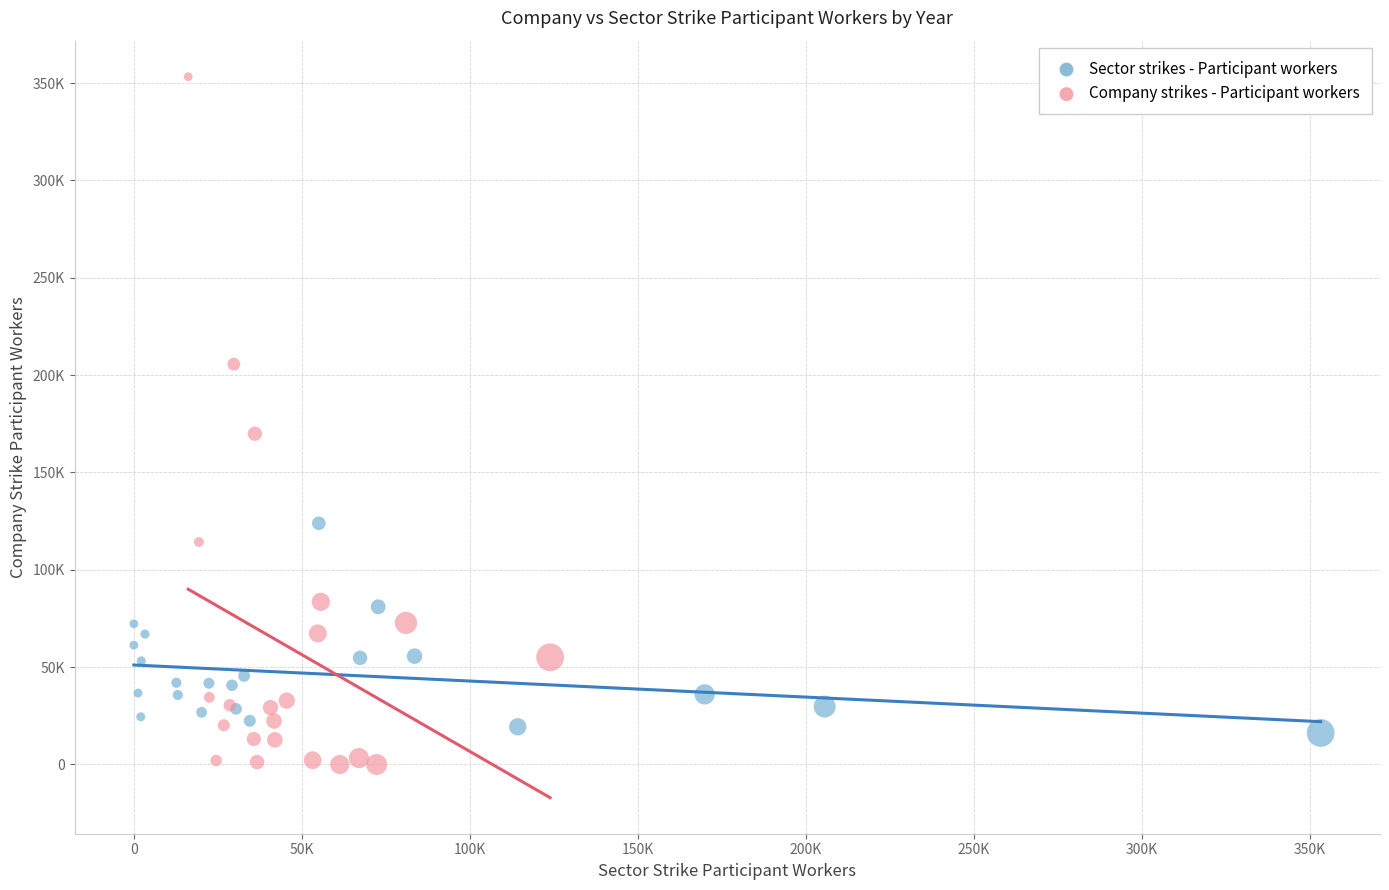

Which series reaches the minimum Y coordinate?

Company strikes - Participant workers